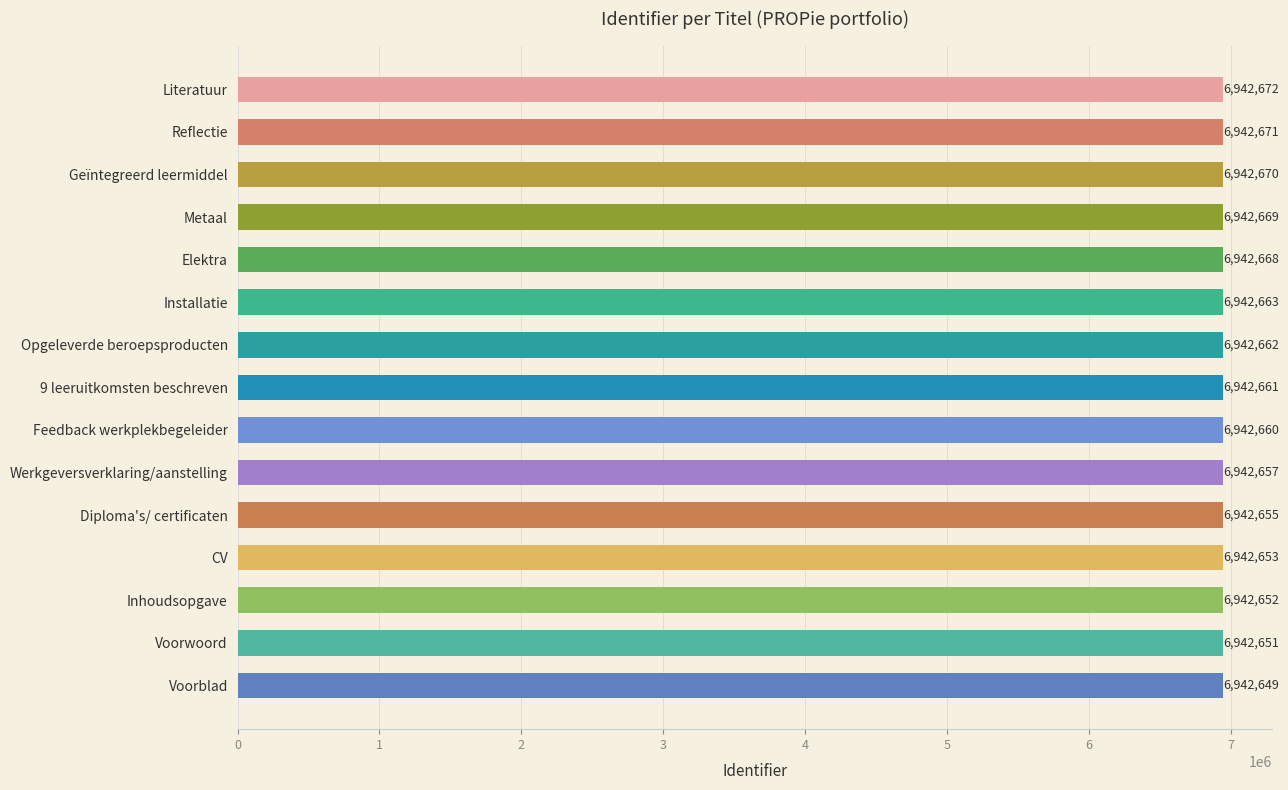

What is the change in value from Elektra to CV?

-15